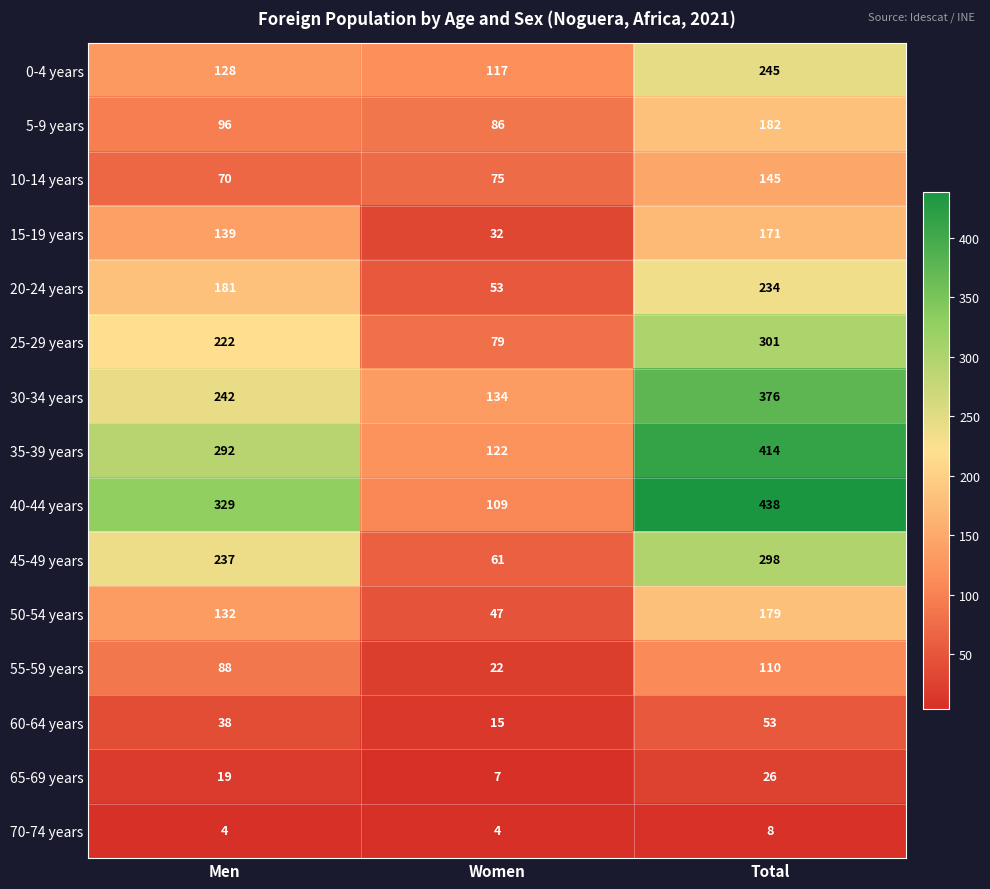

Is it true that 55-59 years equals 54 at Total?

False